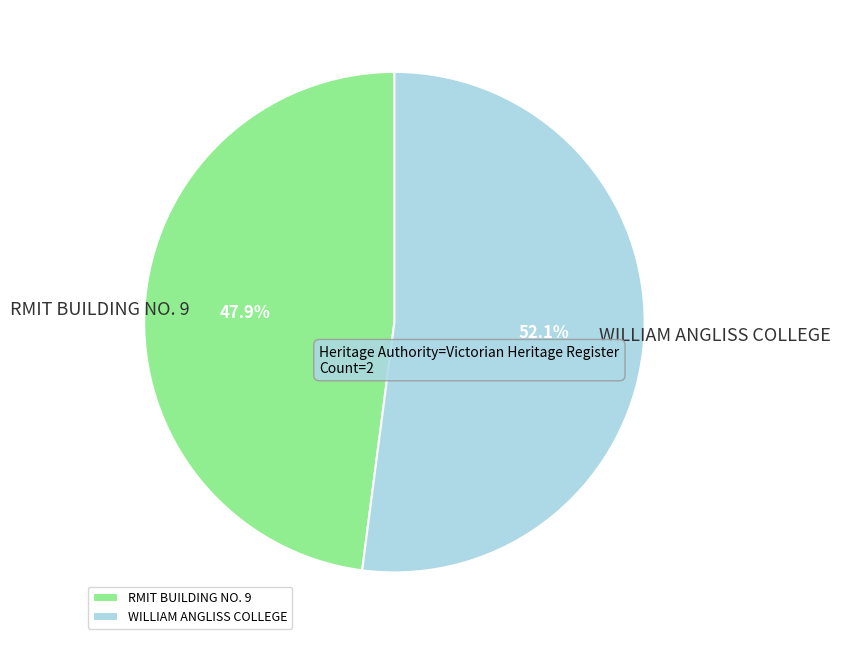

What percentage is the RMIT BUILDING NO. 9 slice, to the nearest percent?

48%